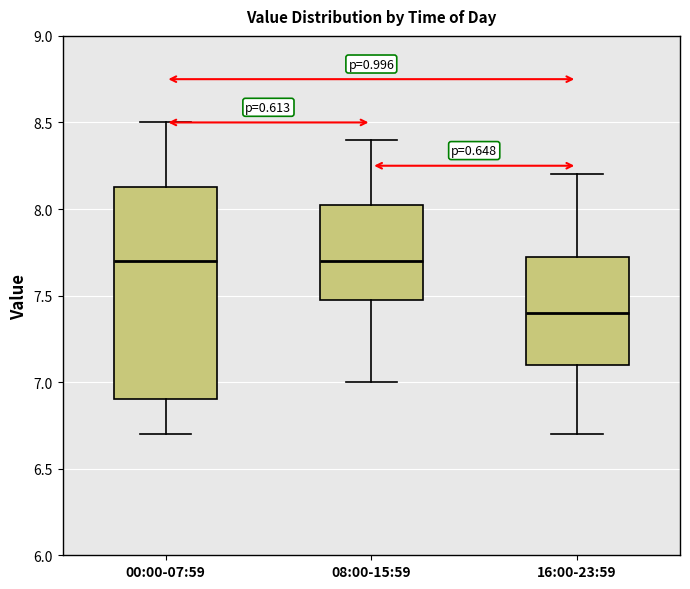

Reading left to right, read every box against the y-axis: the position of its median line, the range the box covers, and the ends of its whiskers. The values are not printed on the chart, so give them approximately, as read against the axis.

00:00-07:59: median 7.70, box 6.90 to 8.15, whiskers 6.70 to 8.50
08:00-15:59: median 7.70, box 7.50 to 8.05, whiskers 7.00 to 8.40
16:00-23:59: median 7.40, box 7.10 to 7.75, whiskers 6.70 to 8.20